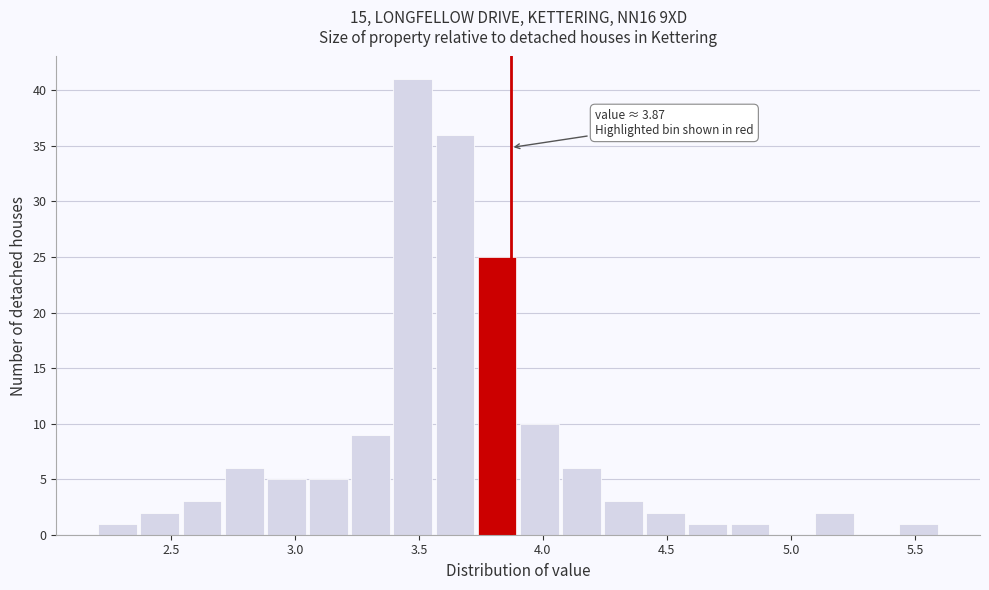

Around what value on the x-axis is the tallest bar? Give the approximate position of its centre, as read against the axis.

3.50